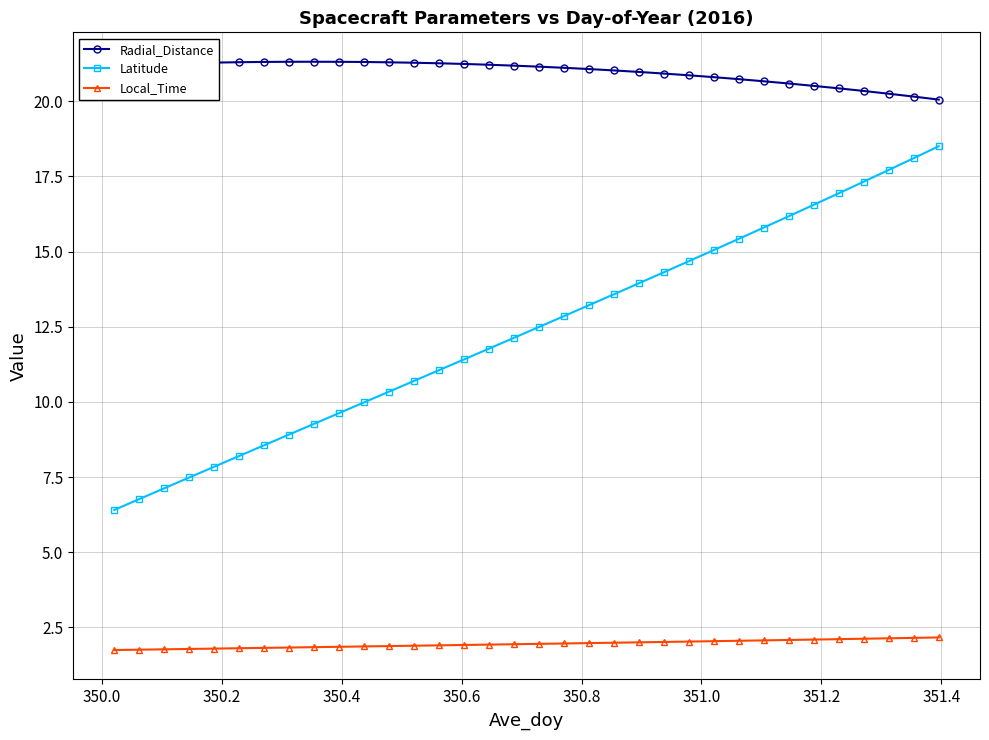

List the series in order of their overall mean, lowest first.

Local_Time, Latitude, Radial_Distance